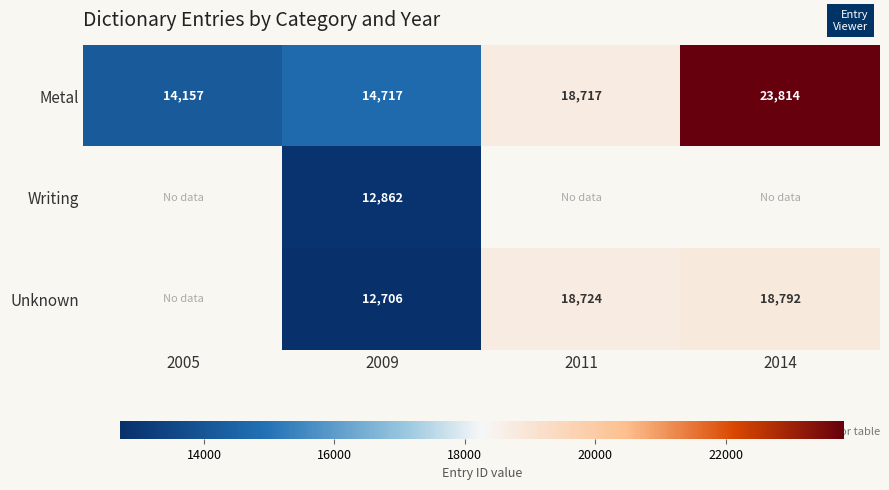

Between 2014 and 2009, which is larger?

2014